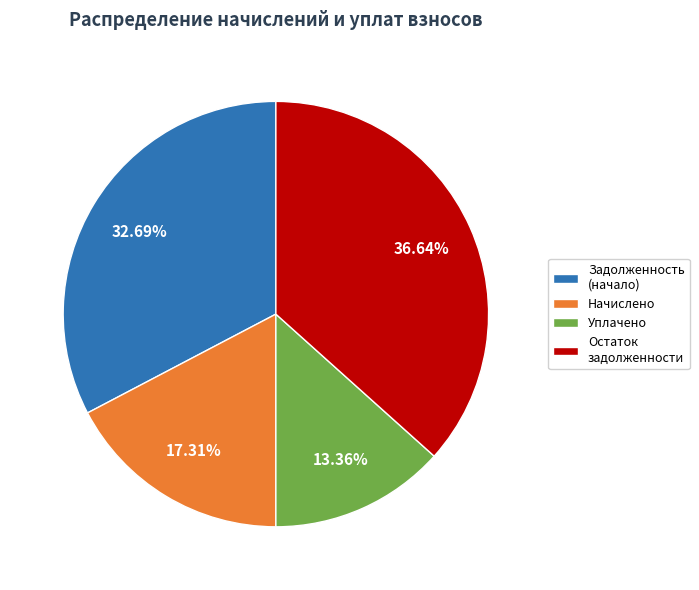

How many segments does this pie chart have?

4